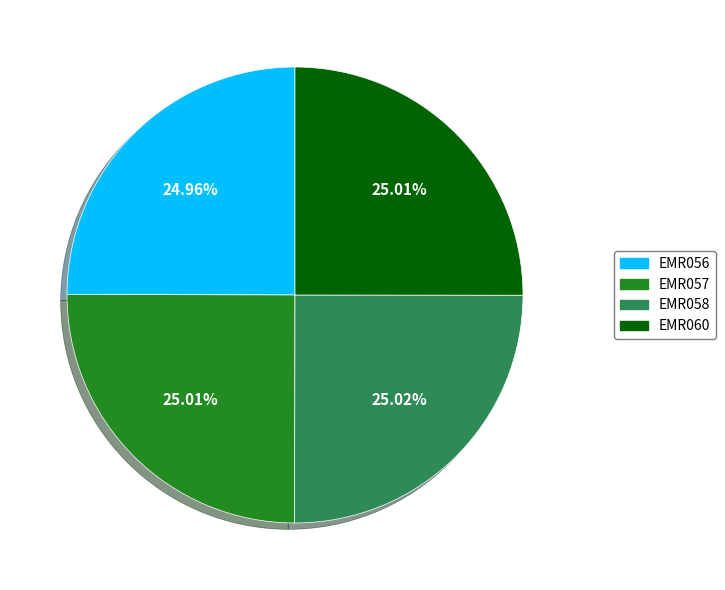

Do EMR056 and EMR060 together represent more than half of the pie?

No